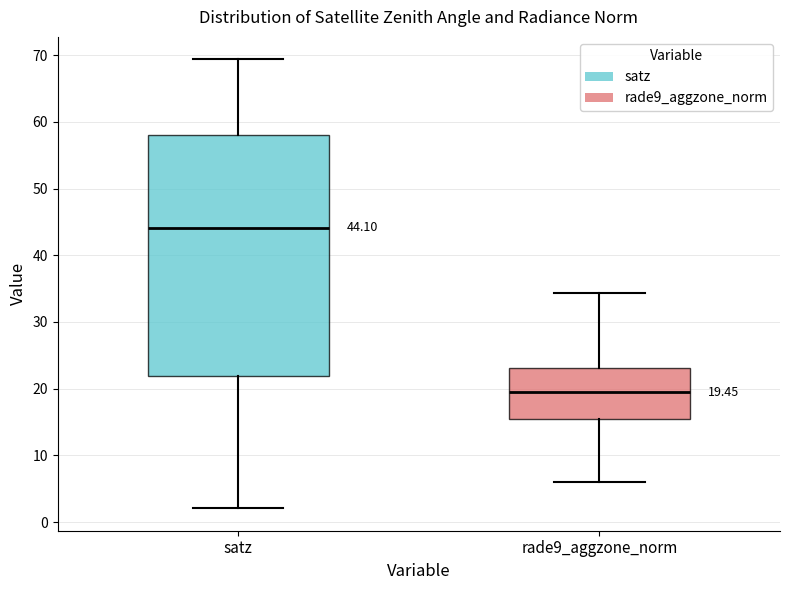

Comparing the boxes themselves (not the whiskers), which one is the tallest?

satz